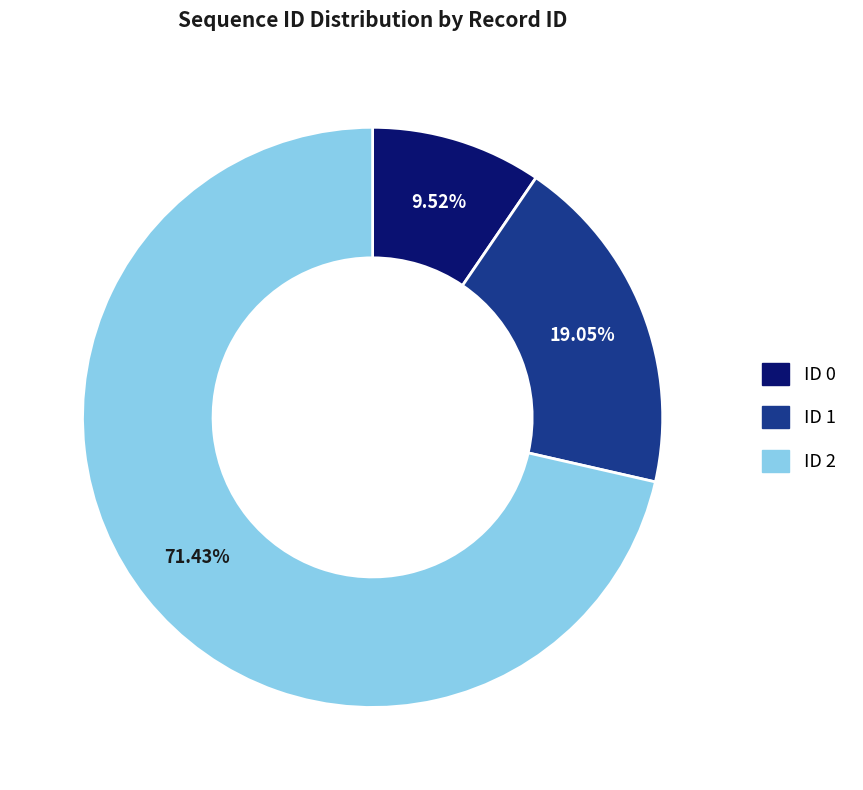

How much of the chart is everything except ID 0?

90.5%